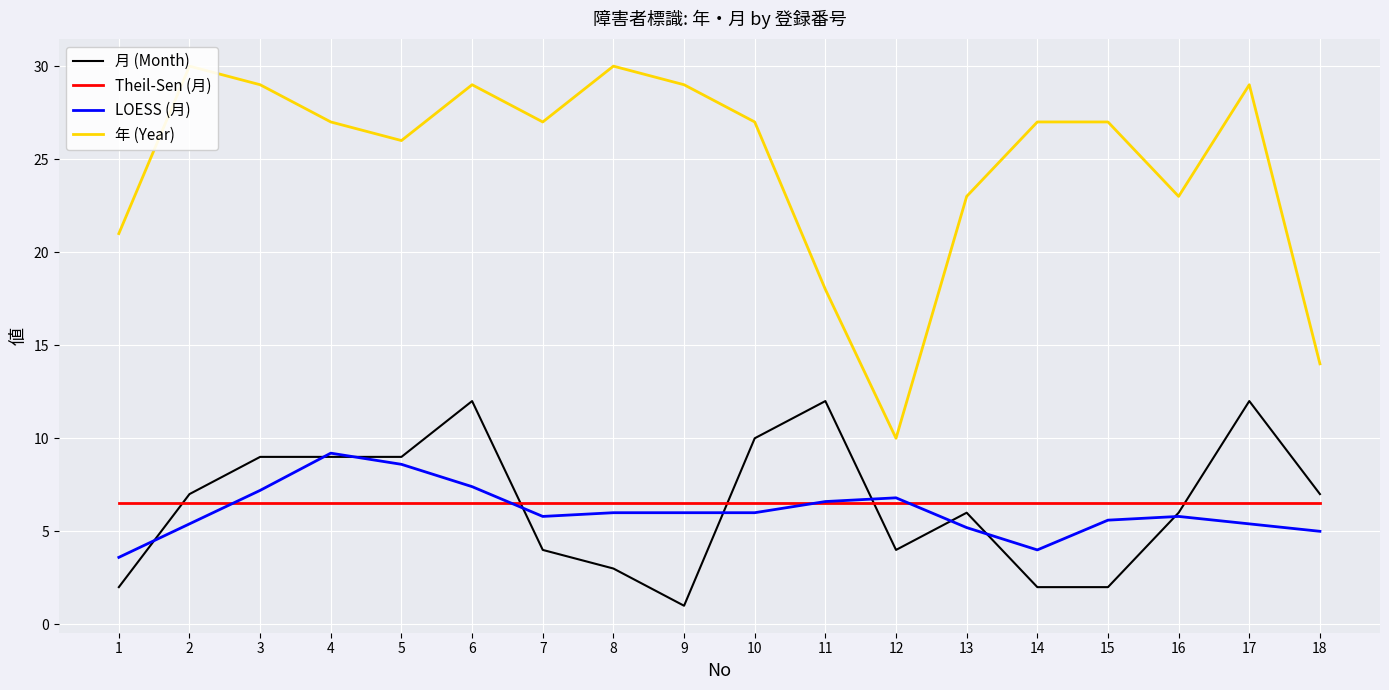

What is the difference between the highest and lowest values at 2?

24.6